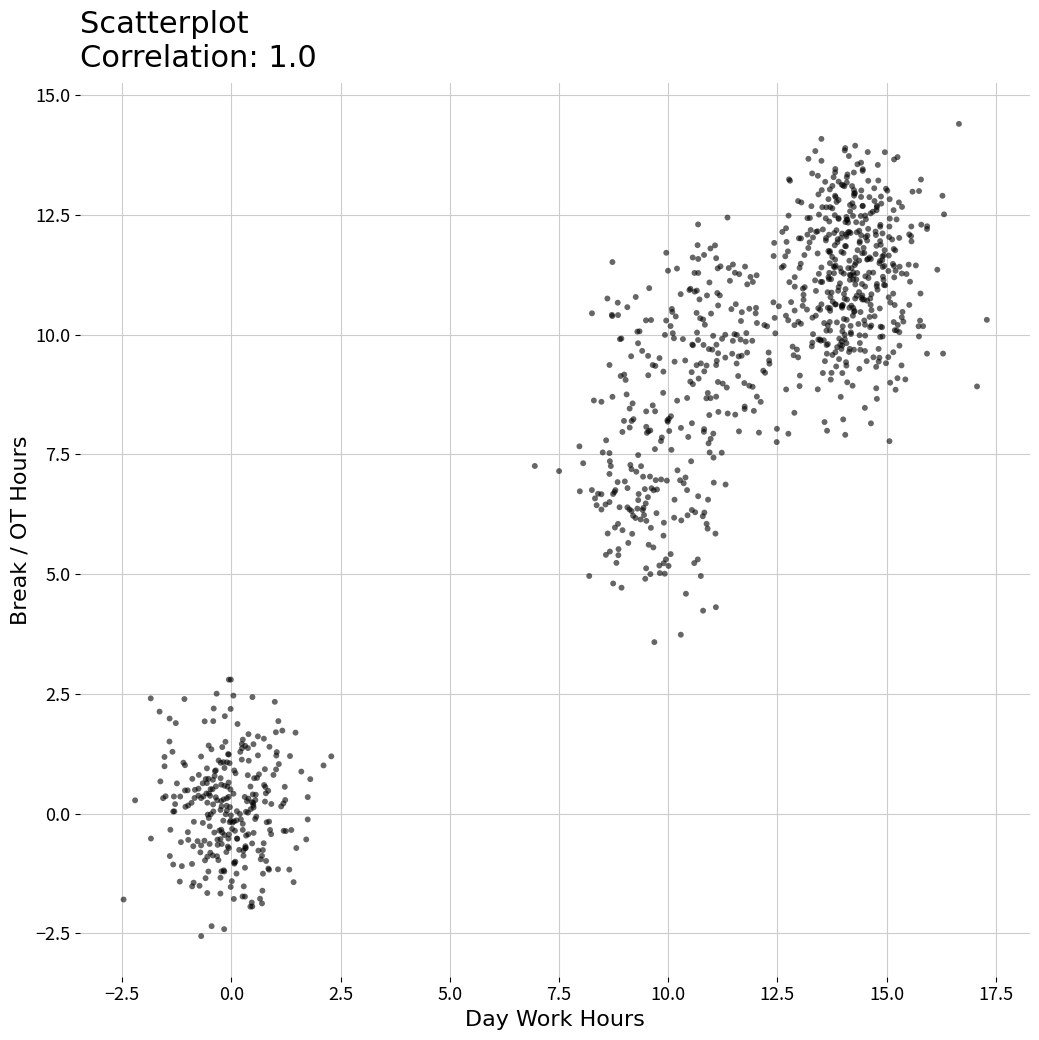

What is the range of Y values (max minus min)?

17.0